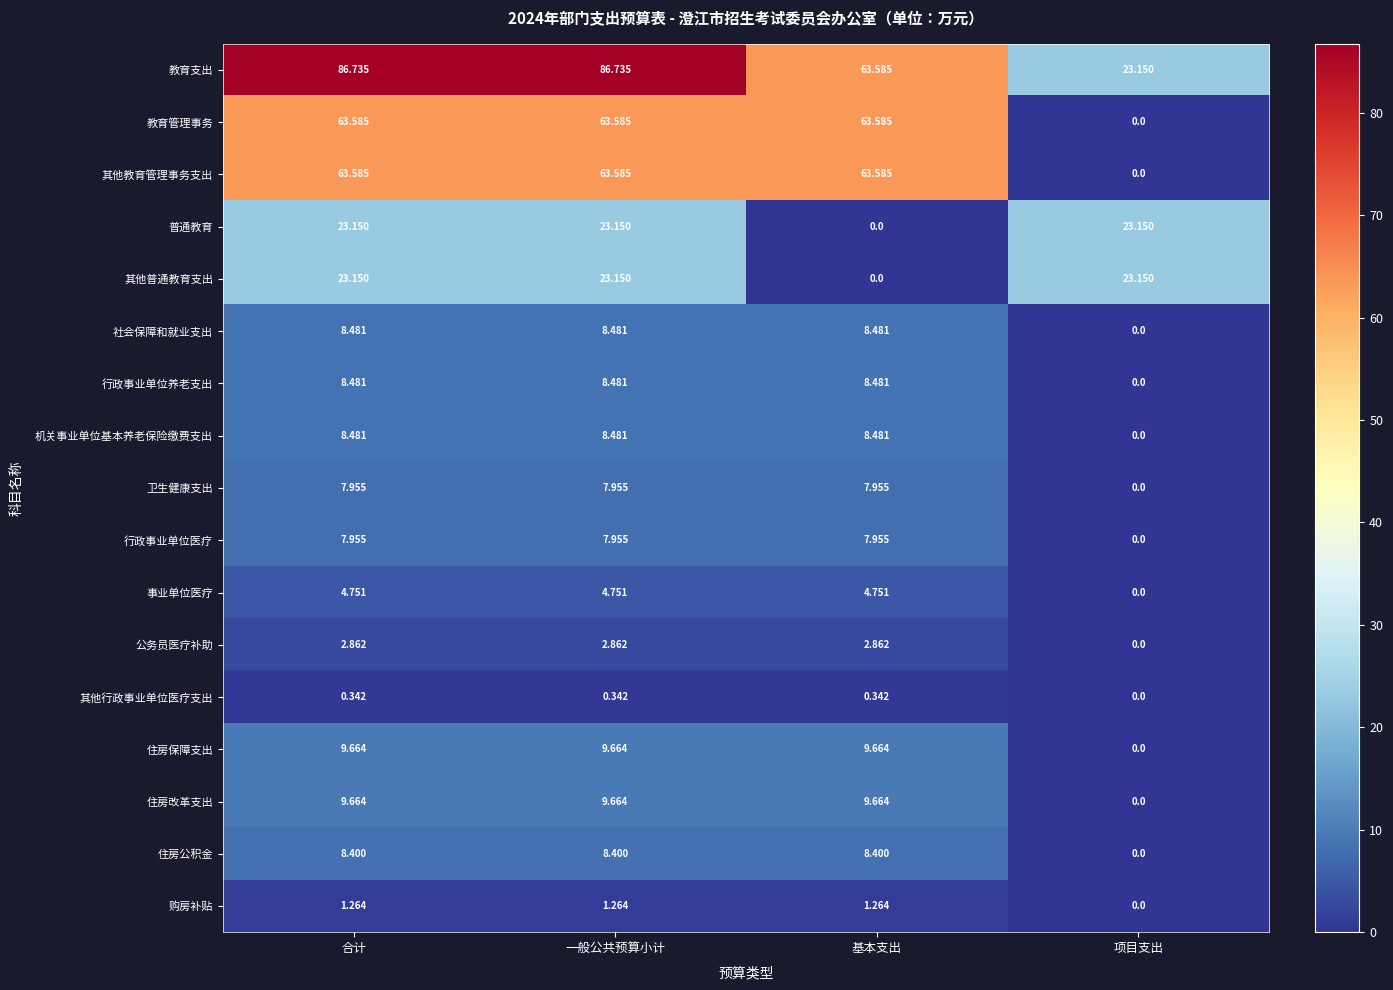

Is the value of 教育管理事务 at 基本支出 greater than the value of 机关事业单位基本养老保险缴费支出 at 基本支出?

Yes